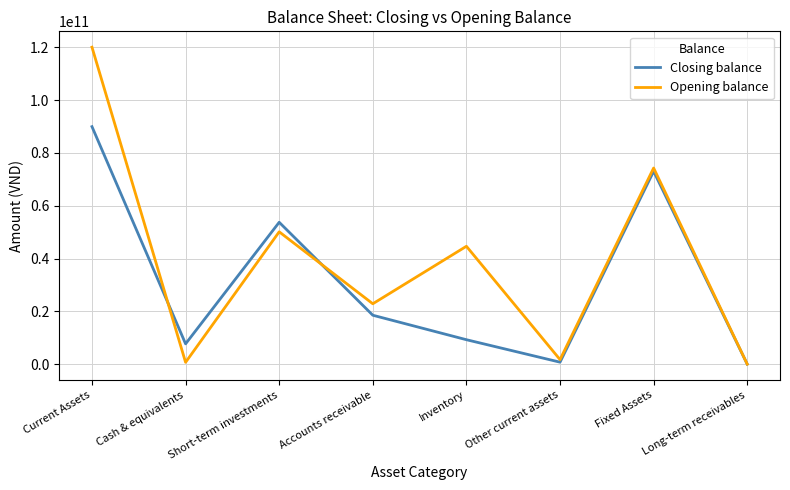

Is the value of Closing balance at Fixed Assets greater than the value of Opening balance at Fixed Assets?

No